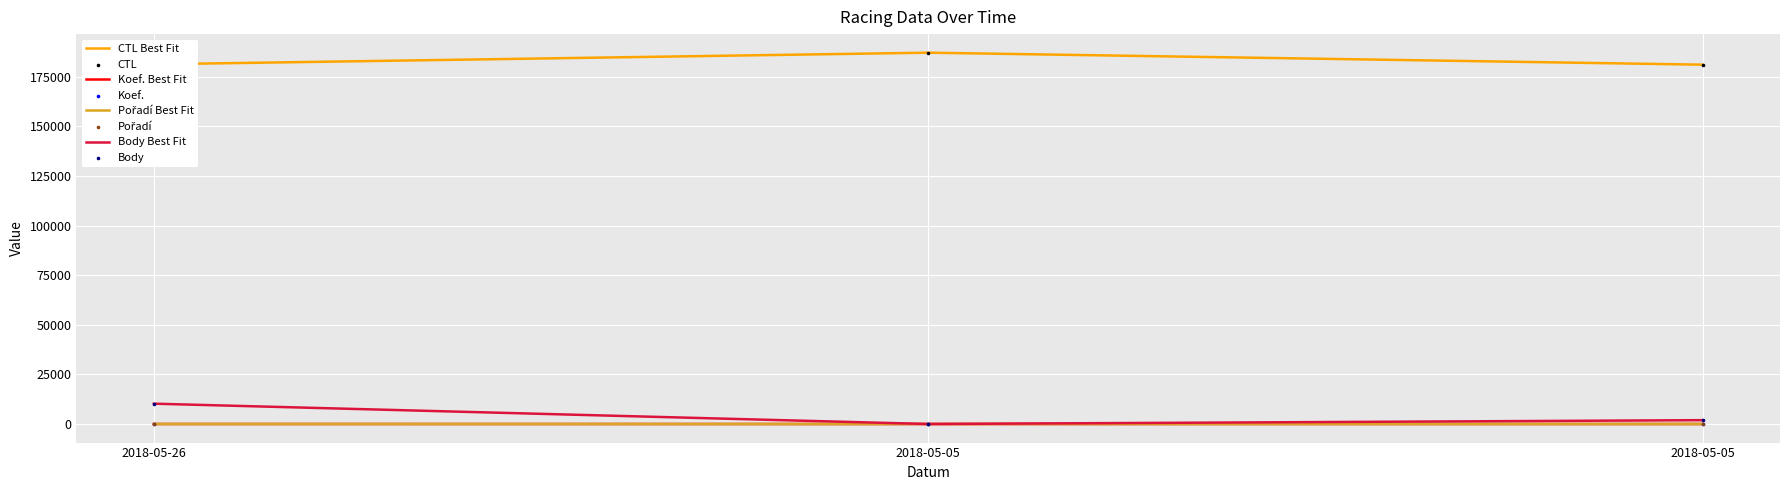

Does the chart have visible grid lines?

Yes